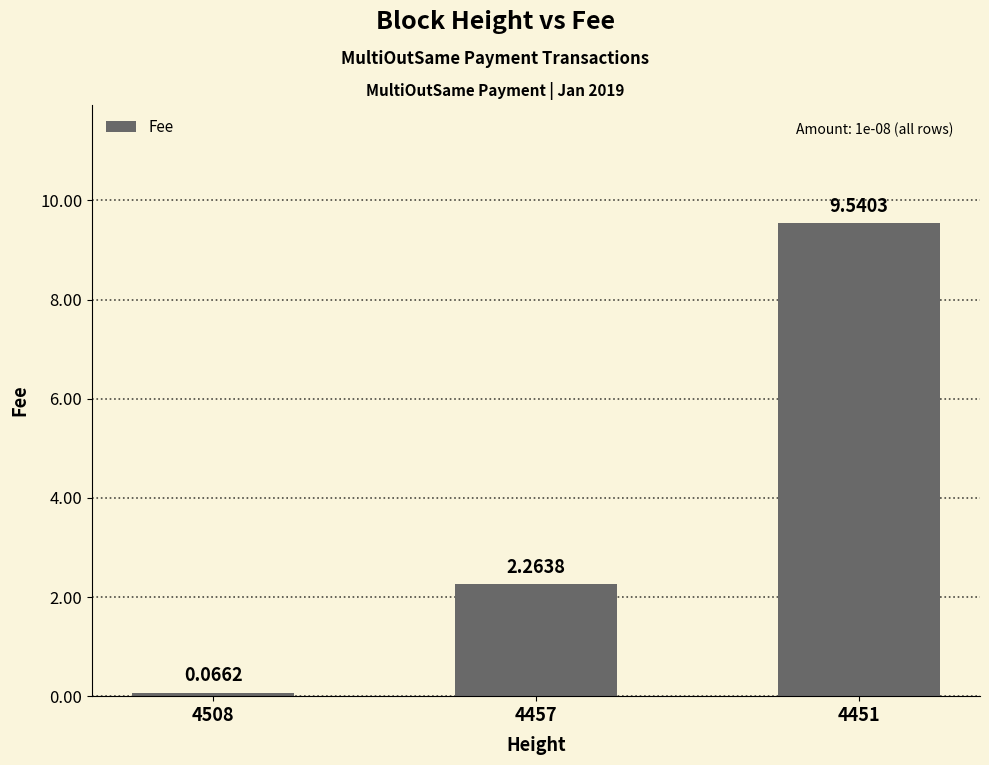

Where is the data nearest to the value 4?

4457